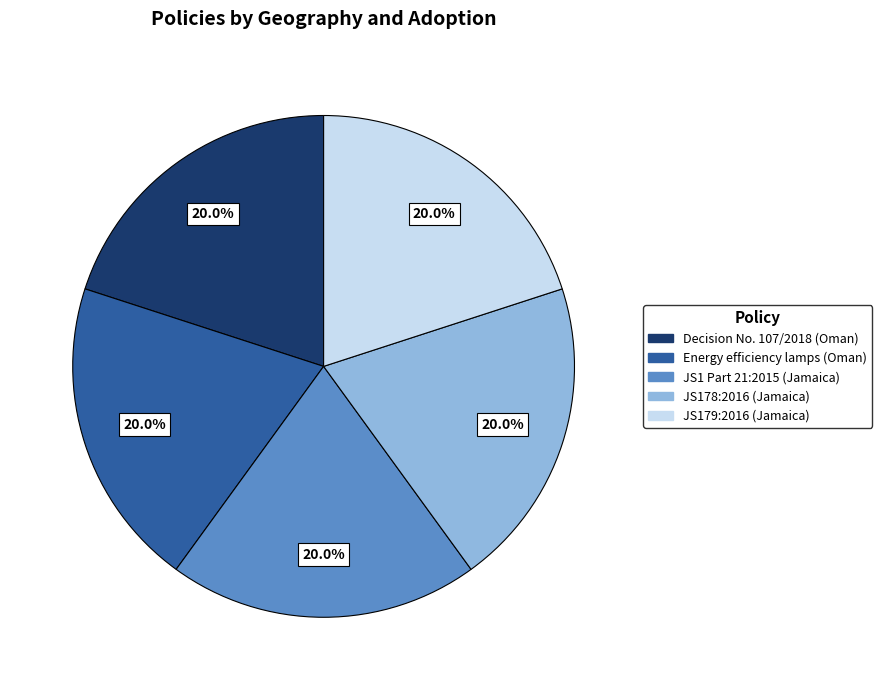

Is the sum of Energy efficiency lamps (Oman) and JS179:2016 (Jamaica) greater than half?

No